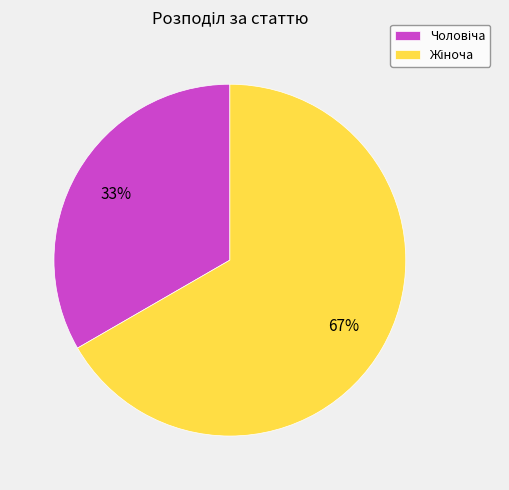

To the nearest percent, what is the average slice percentage?

50%